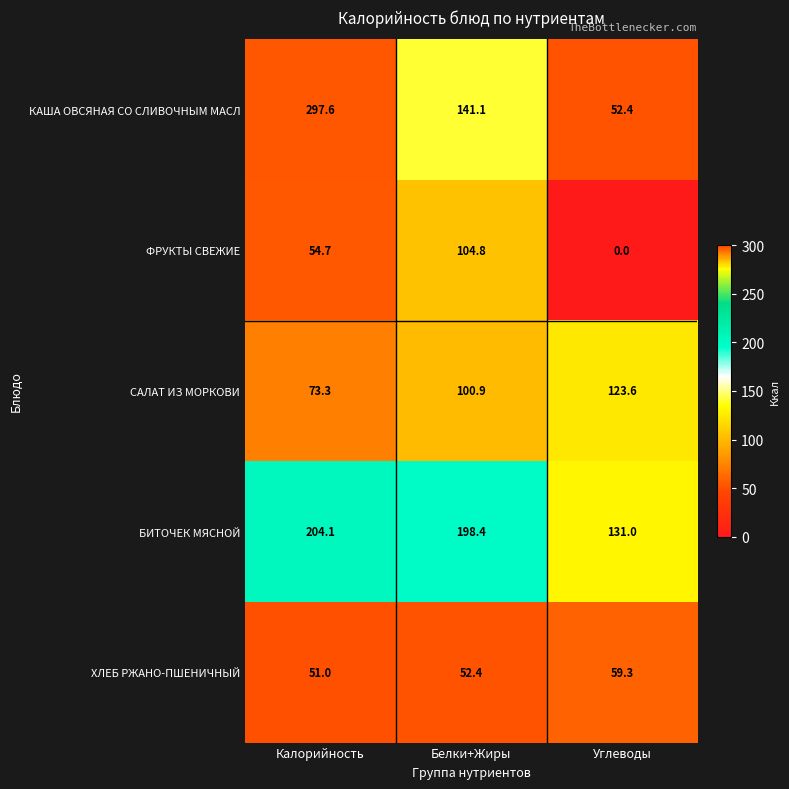

Which series has the largest total across all categories?

БИТОЧЕК МЯСНОЙ